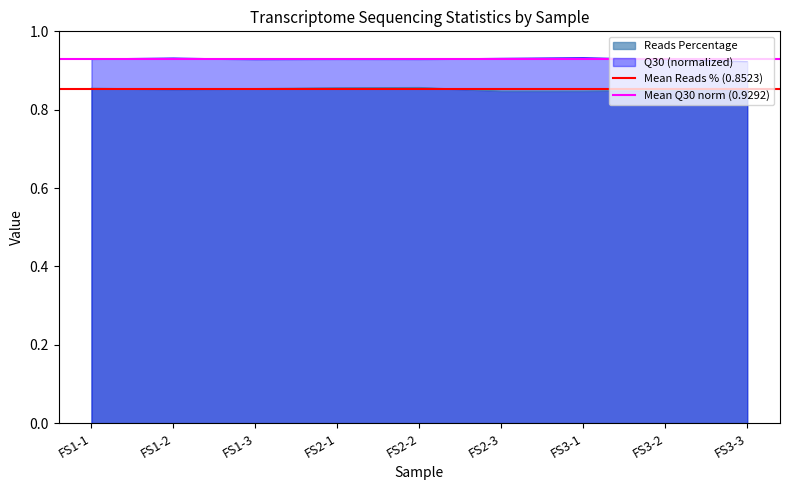

What is the value of the Mean Reads % (0.8523) point at the 1st from the left?

0.9